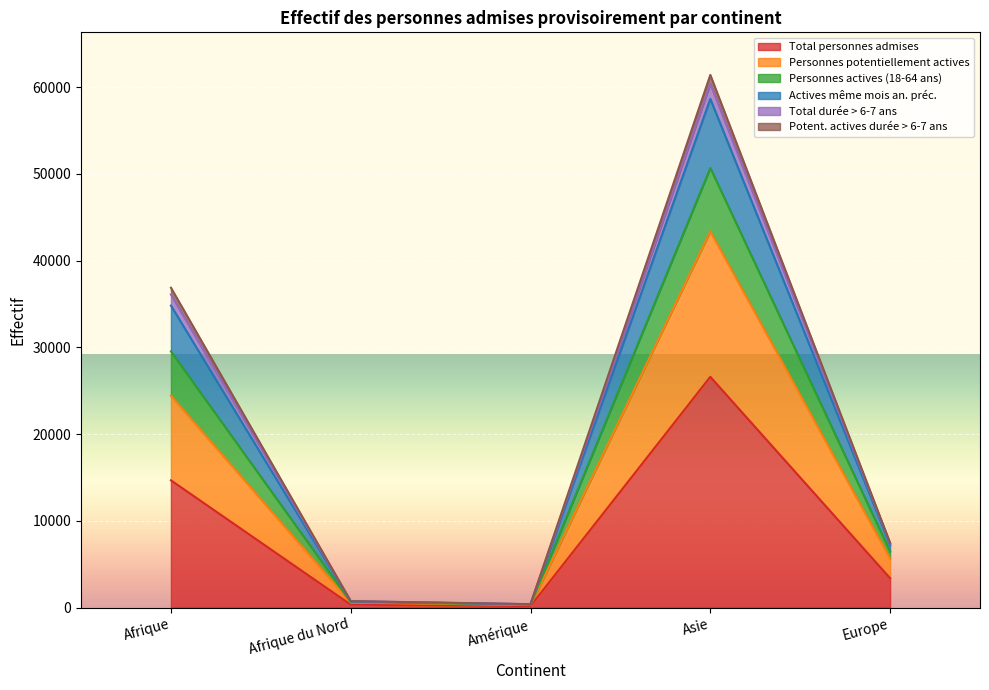

What is the label of the 4th point from the right?

Afrique du Nord